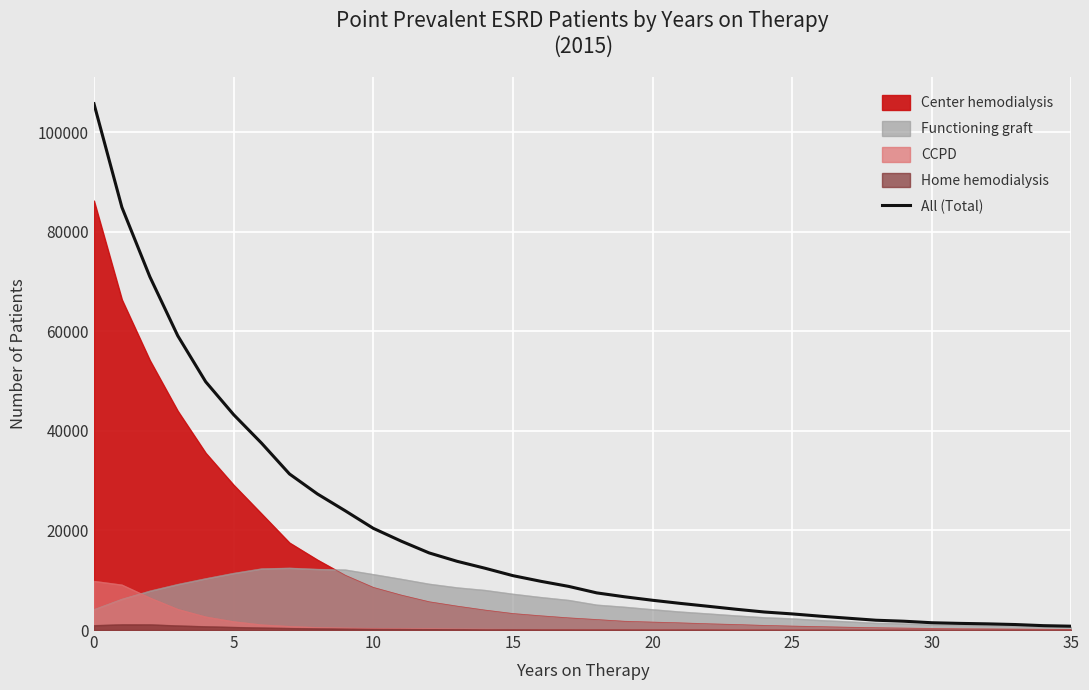

What is the difference between the maximum and minimum values?

104980